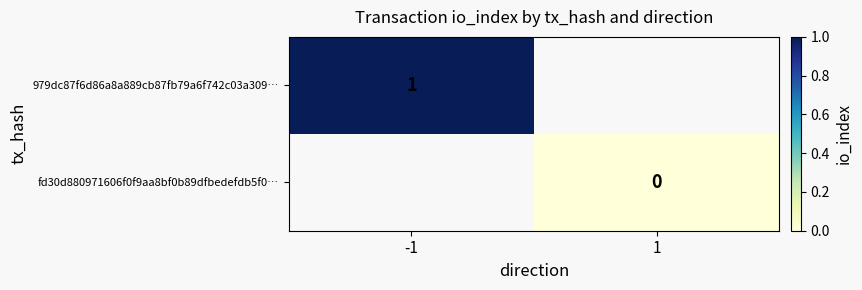

Which category has the lowest value in the fd30d880971606f0f9aa8bf0b89dfbedefdb5f0… series?

-1